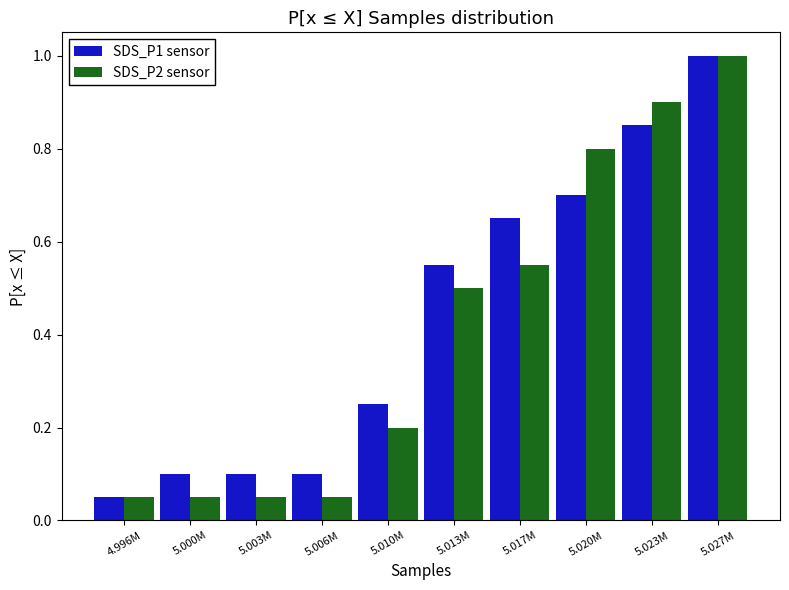

What is the sum of all SDS_P2 sensor values?

4.2